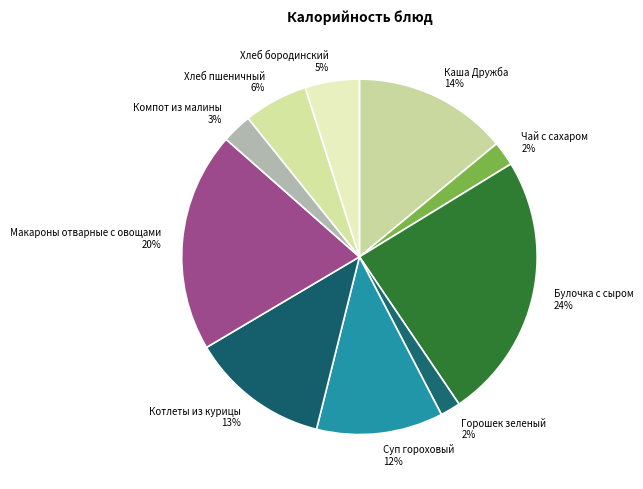

Do Хлеб бородинский and Суп гороховый together represent more than half of the pie?

No